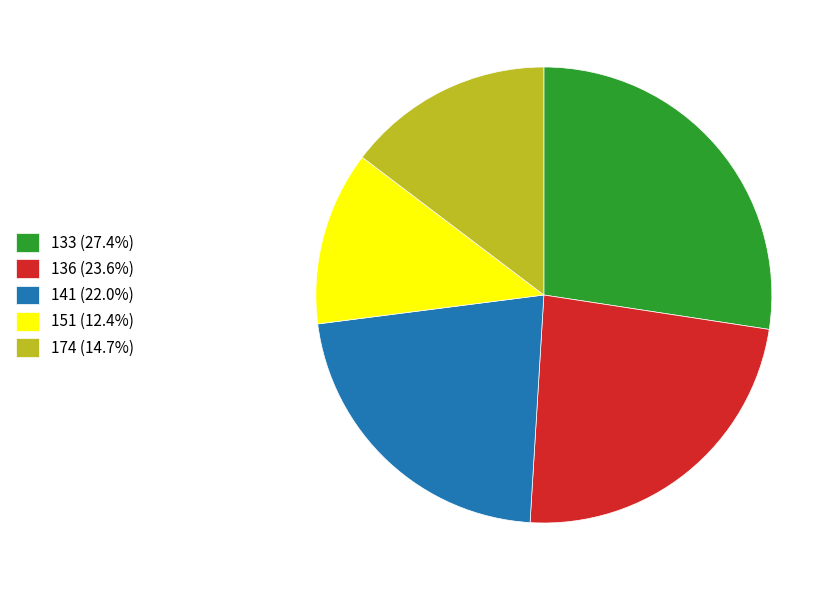

Combined, do 174 (14.7%) and 136 (23.6%) account for over 50%?

No